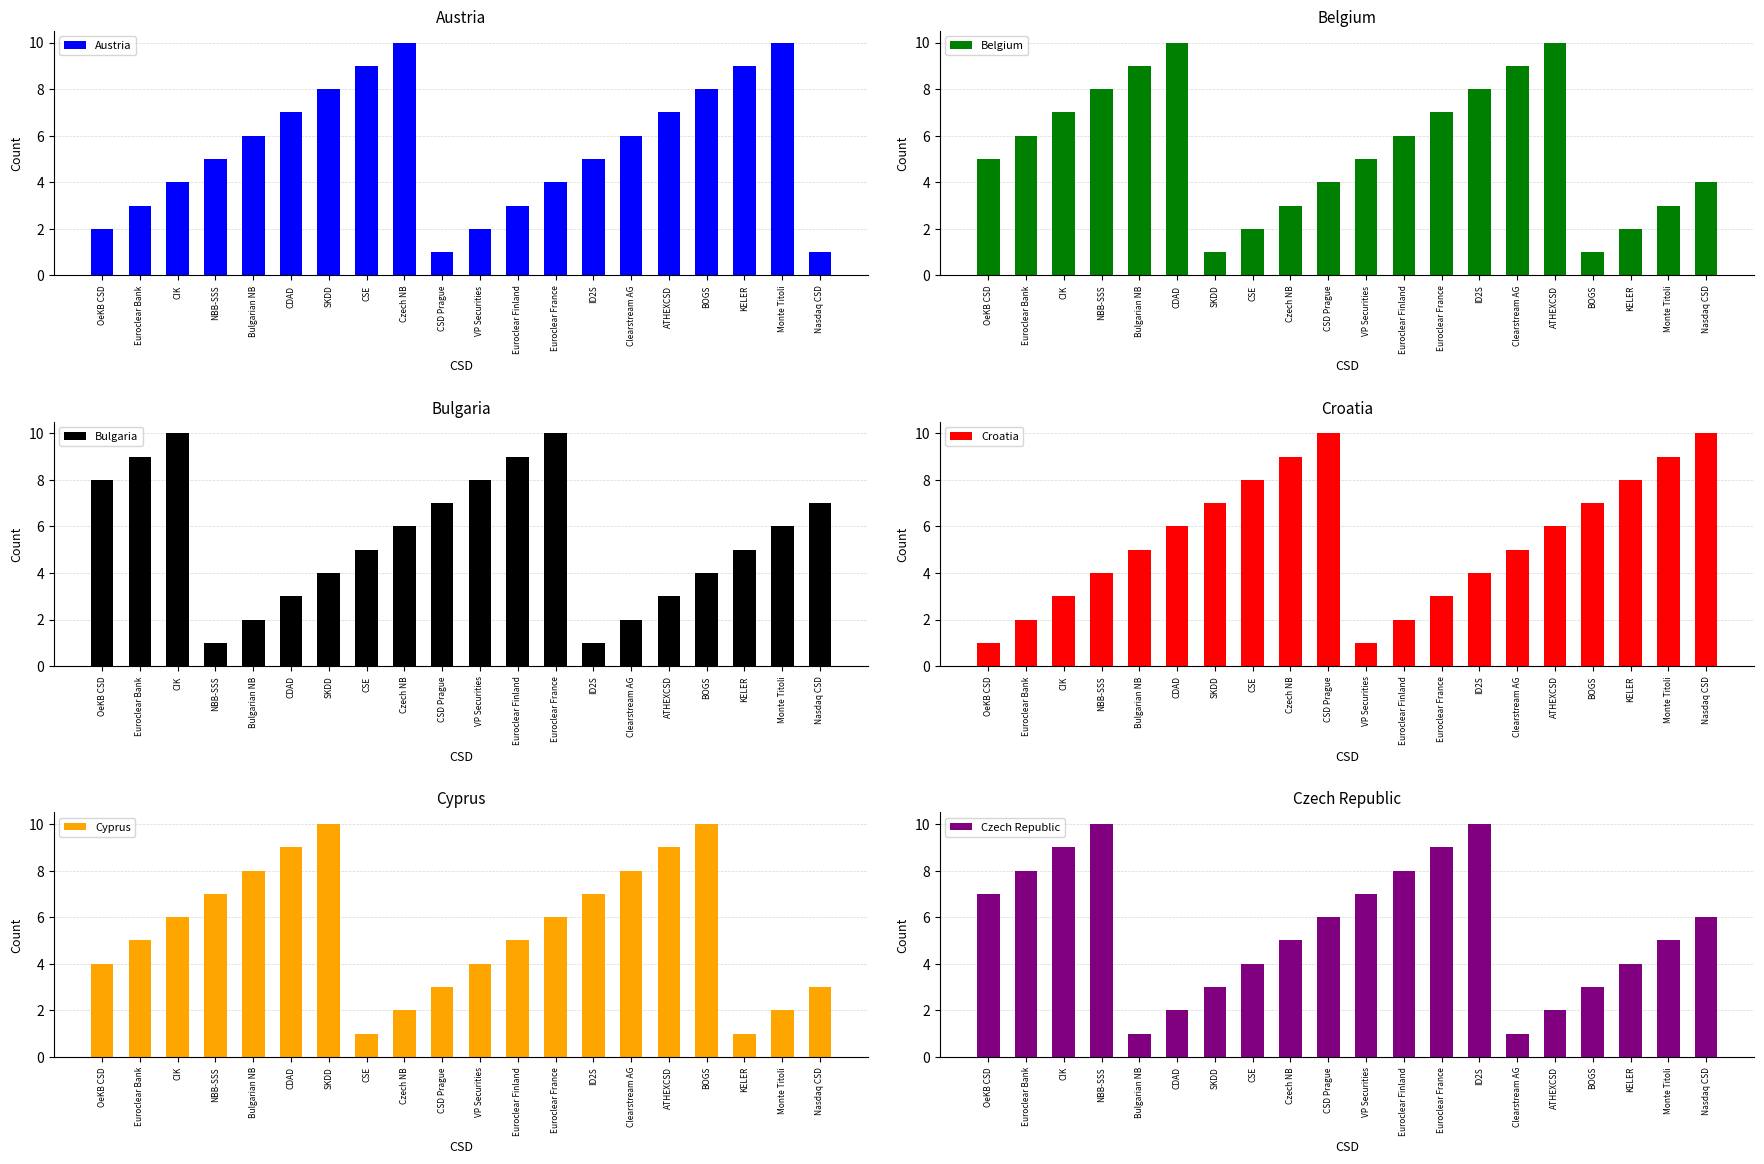

Count the Bulgaria values in the range 3 to 8.

12